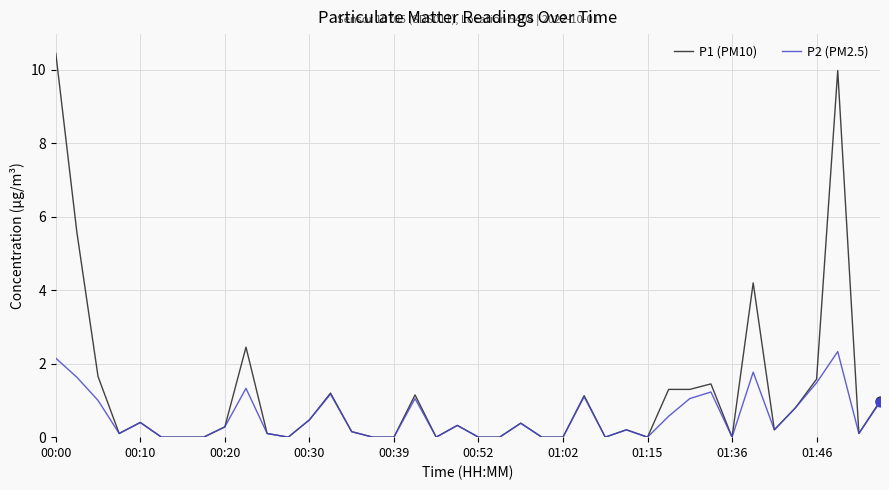

List the series in order of their overall mean, lowest first.

P2 (PM2.5), P1 (PM10)